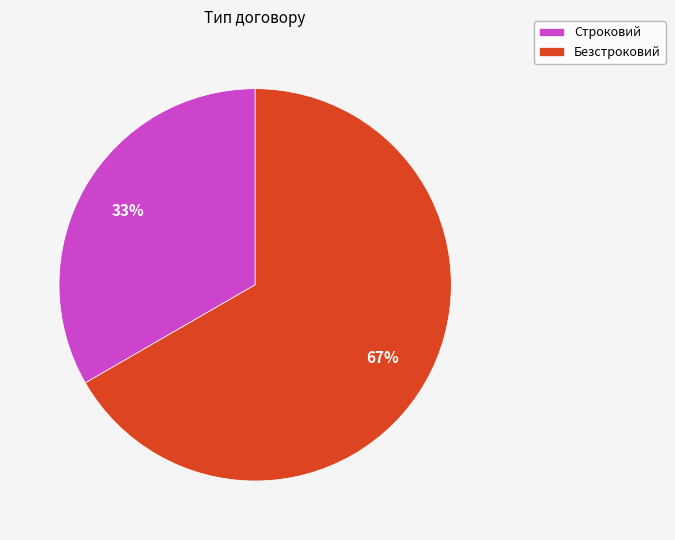

True or false: Безстроковий accounts for 55% of the total.

False